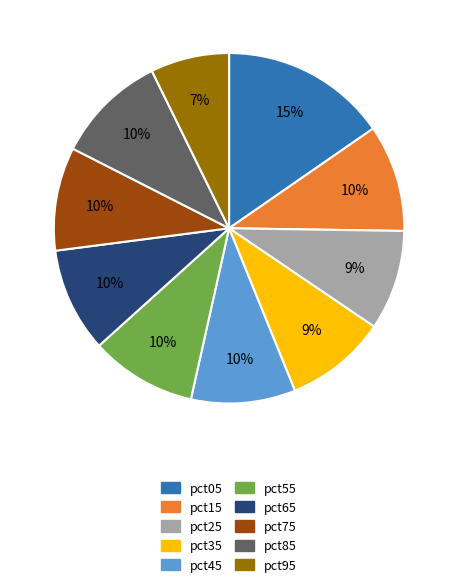

To the nearest percent, what is the average slice percentage?

10%